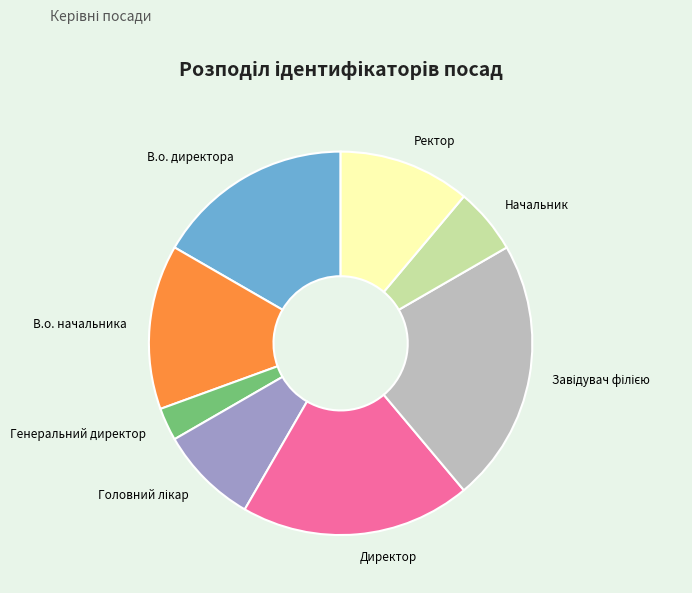

What is the smallest slice in the pie chart?

Генеральний директор